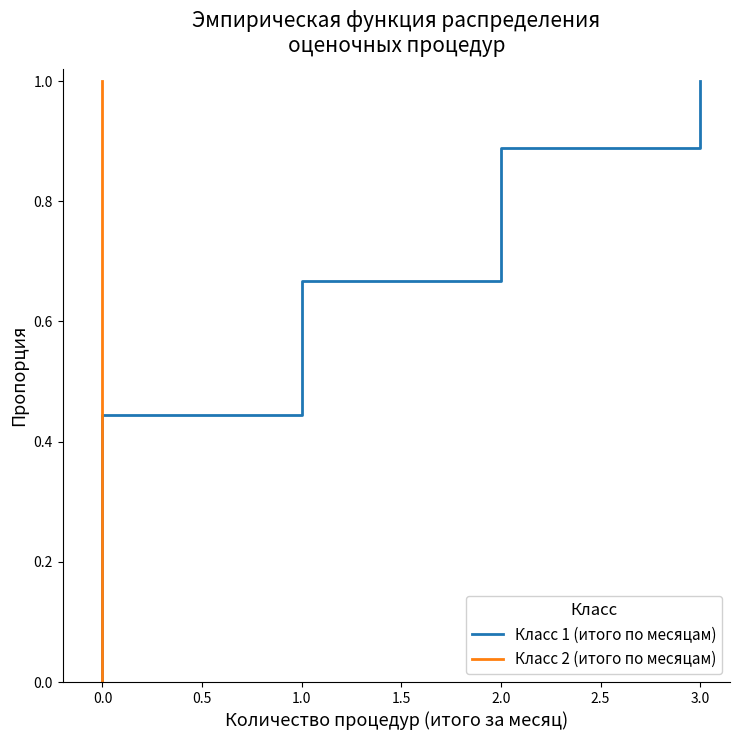

What is the maximum value shown in the chart?

1.0